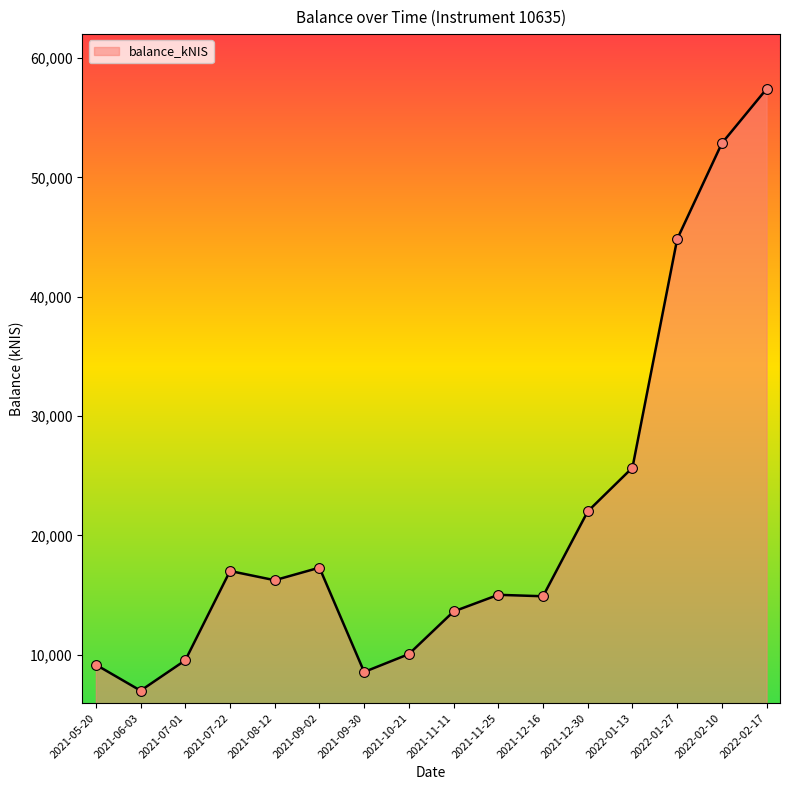

Between 2021-07-01 and 2021-09-02, which is larger?

2021-09-02